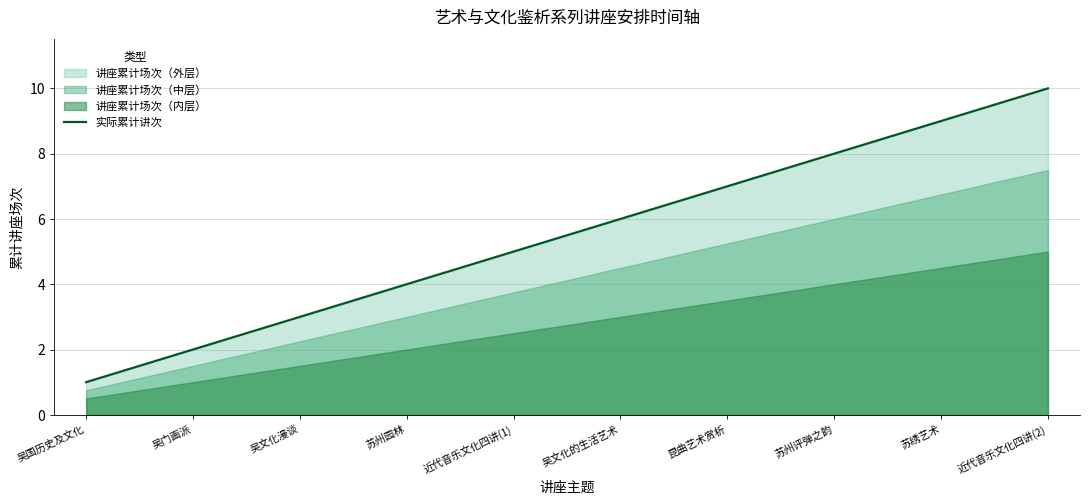

Reading right to left, transcribe all the data shown in this chart.

10	9	8	7	6	5	4	3	2	1